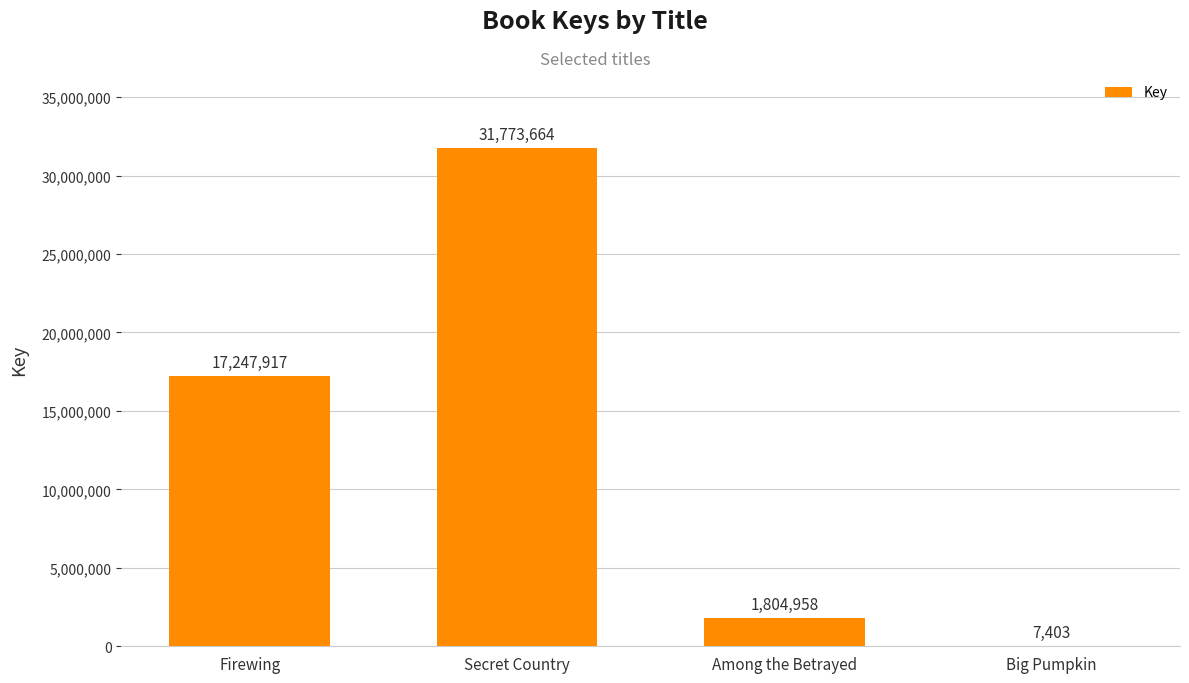

At which category does the chart reach its peak across all series?

Secret Country